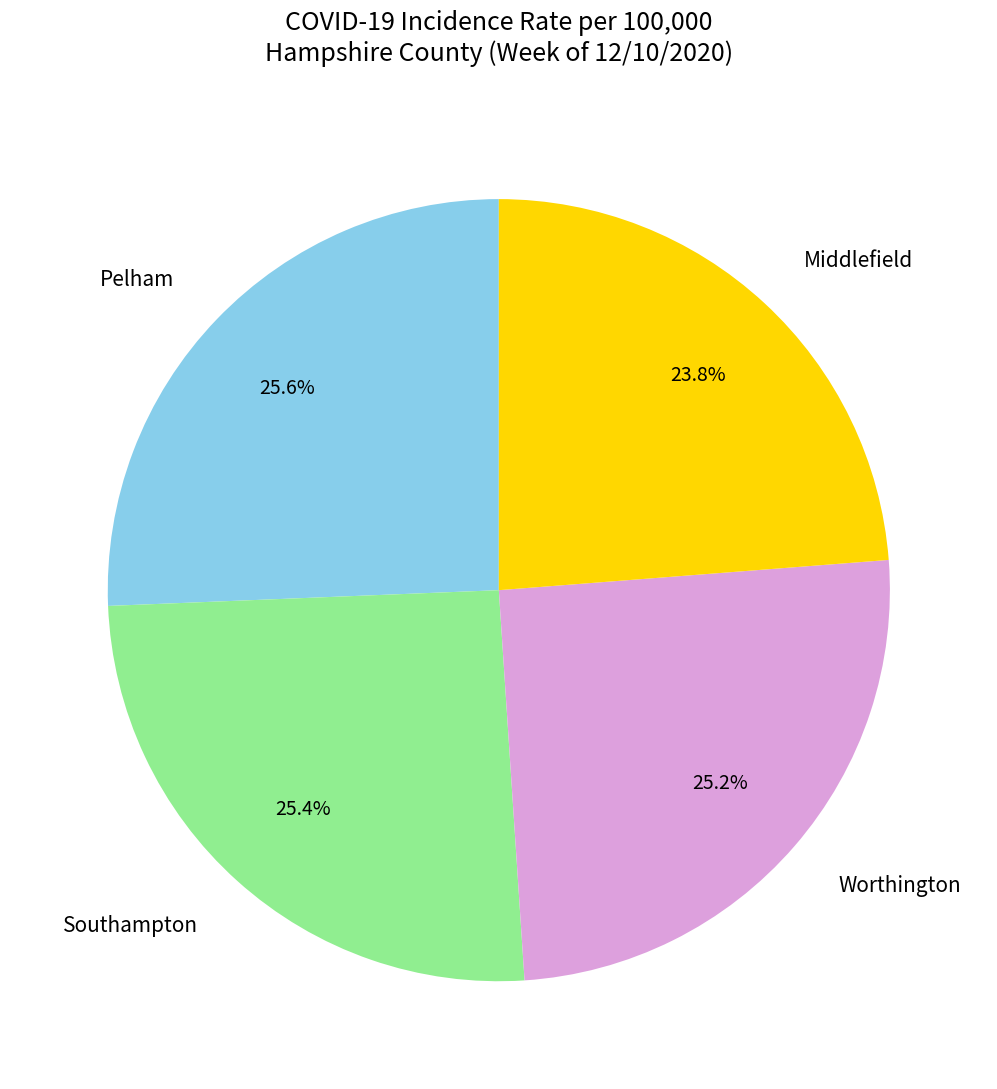

How many slices are in this pie chart?

4